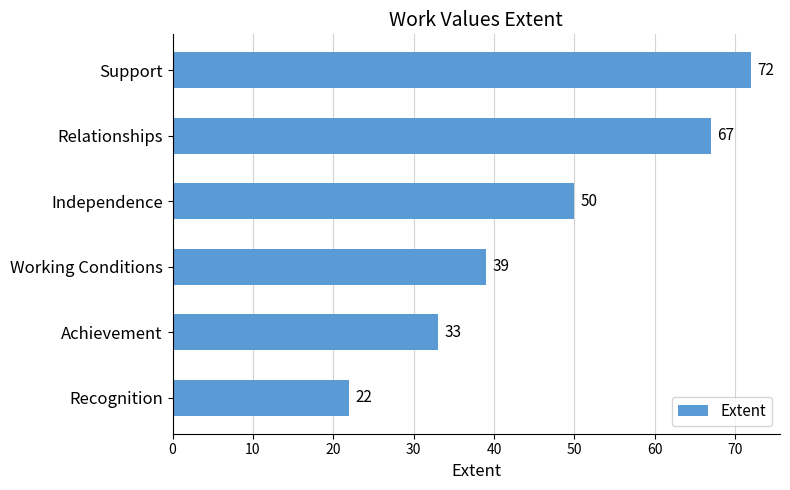

What is the difference between the maximum and minimum values?

50